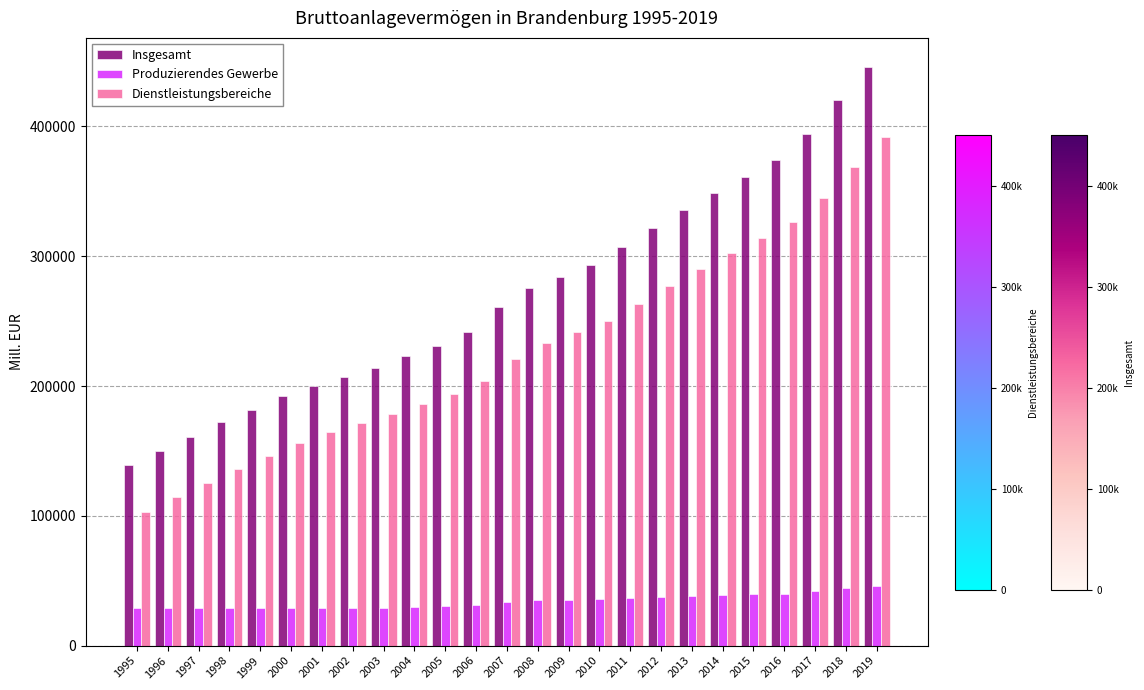

What is the minimum value shown in the chart?

28616.3